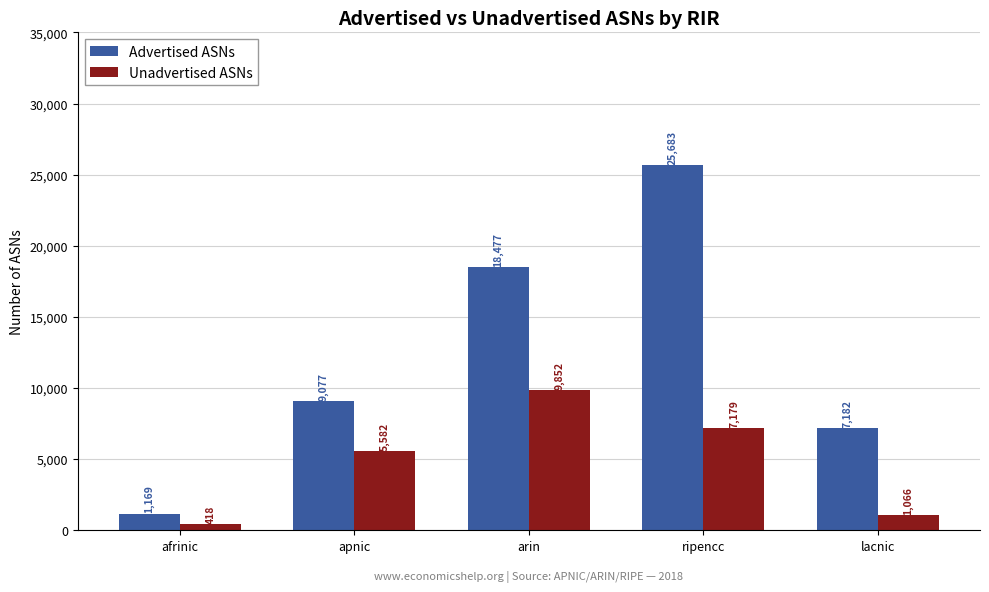

Is the value of Unadvertised ASNs at apnic greater than the value of Advertised ASNs at ripencc?

No